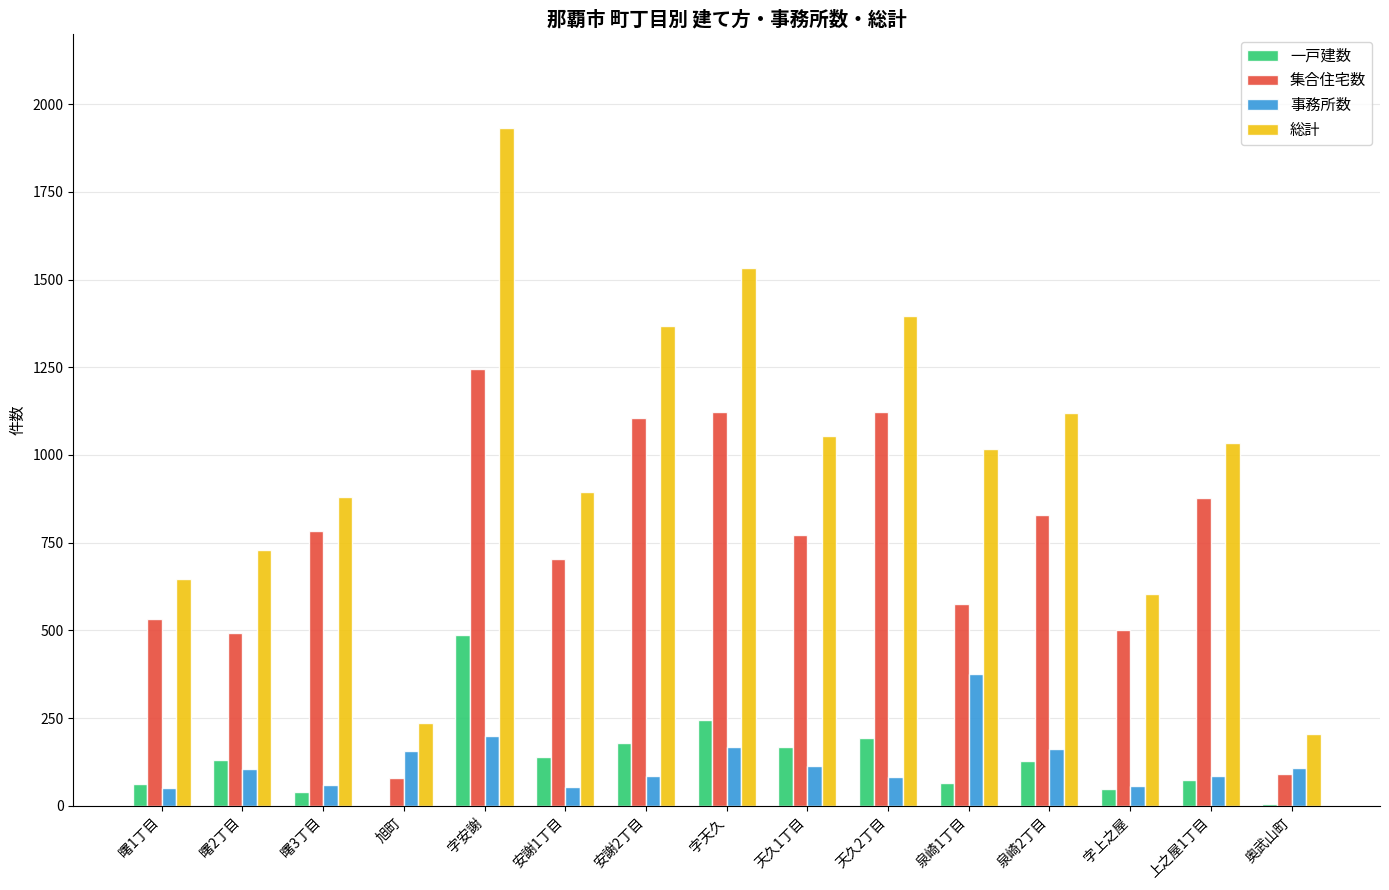

Which series has the largest range (max minus min)?

総計